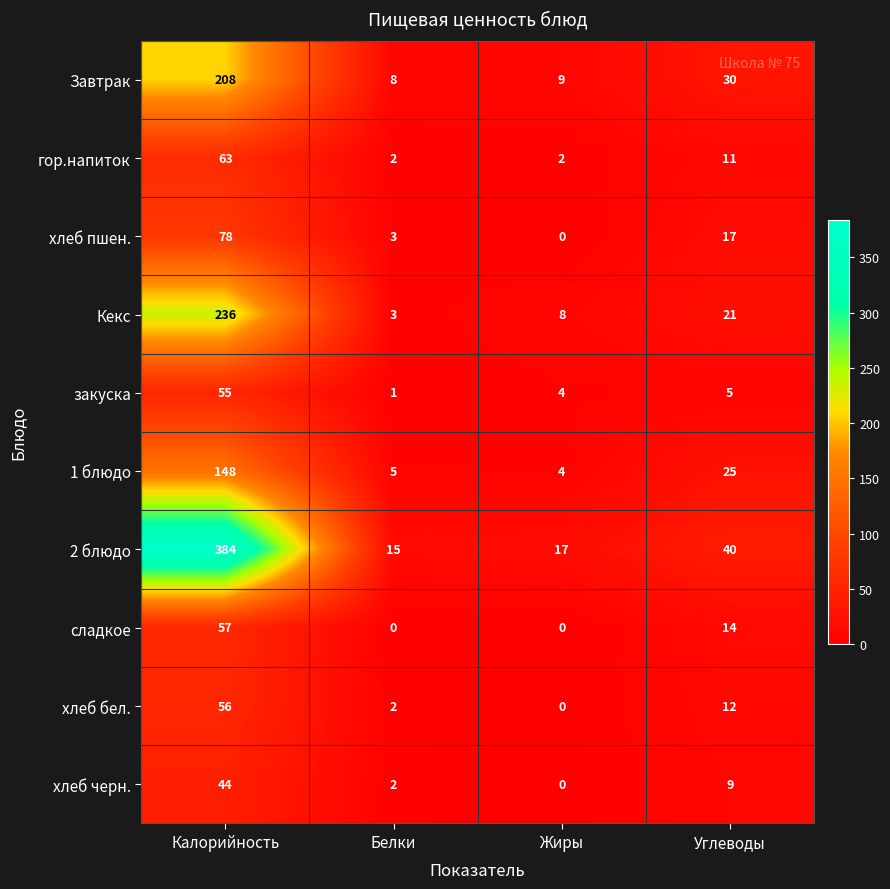

What is the sum of the закуска values at Жиры and Калорийность?

59